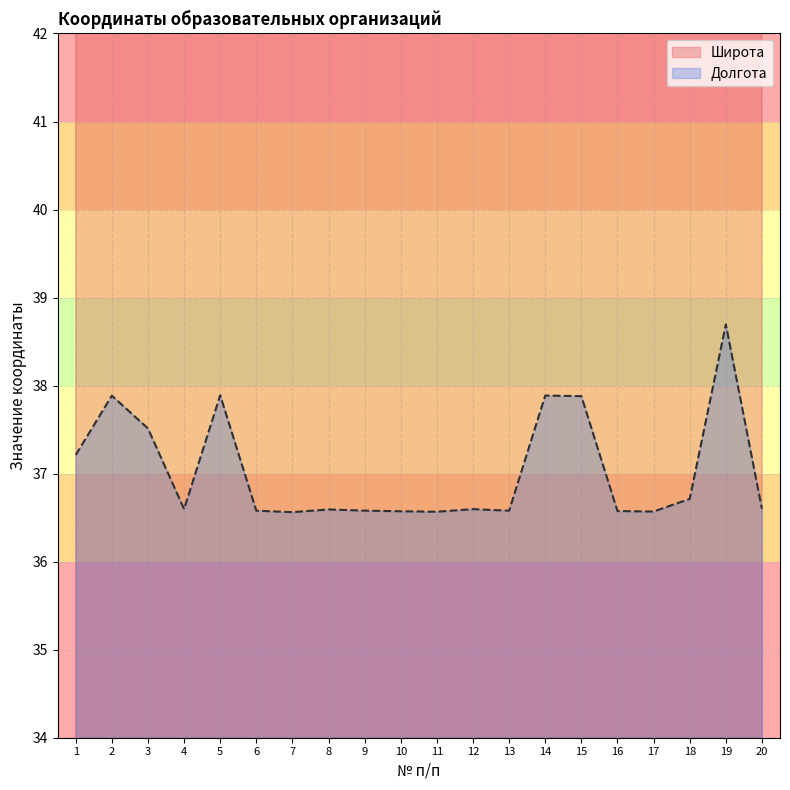

True or false: Долгота has a value of 36.7 at 18.

True